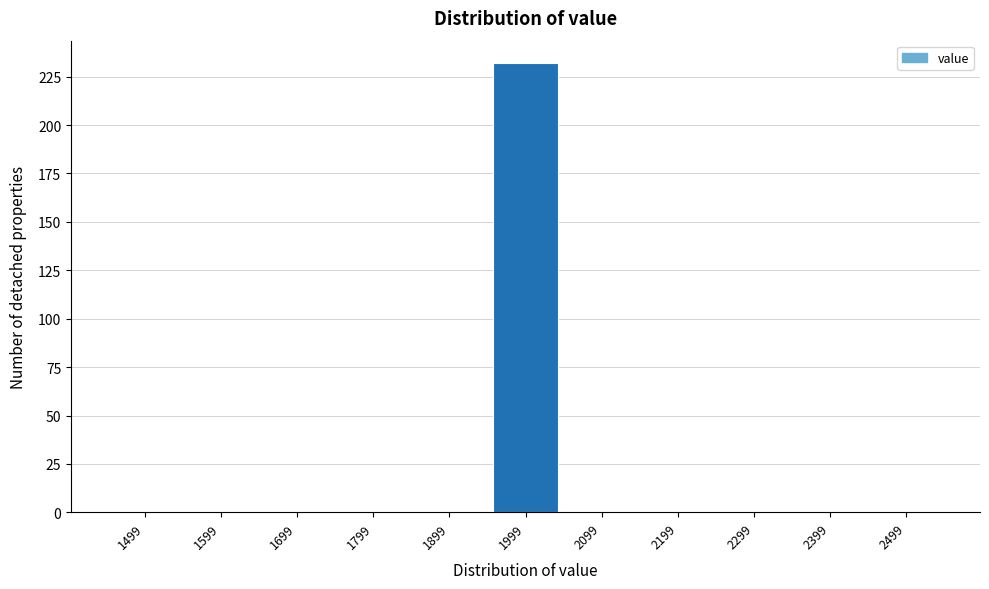

Reading left to right, transcribe all the data shown in this chart.

1499=0	1599=0	1699=0	1799=0	1899=0	1999=232	2099=0	2199=0	2299=0	2399=0	2499=0